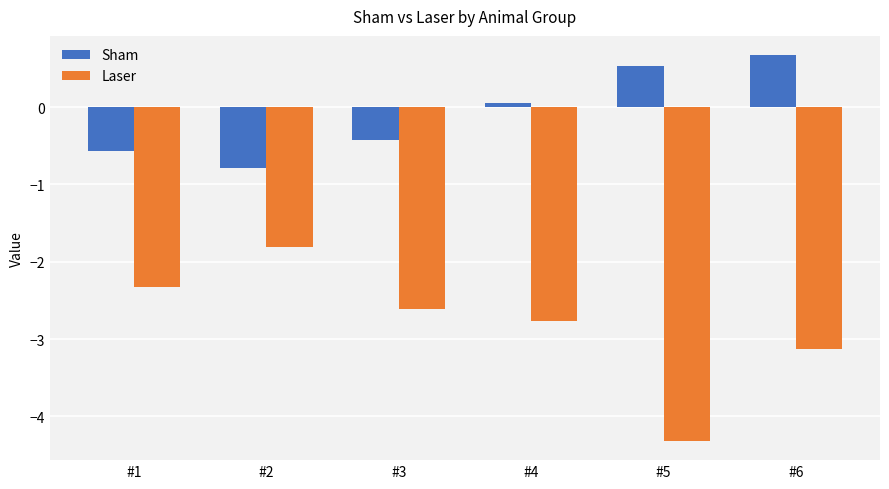

Which category has the highest value in the Laser series?

#2